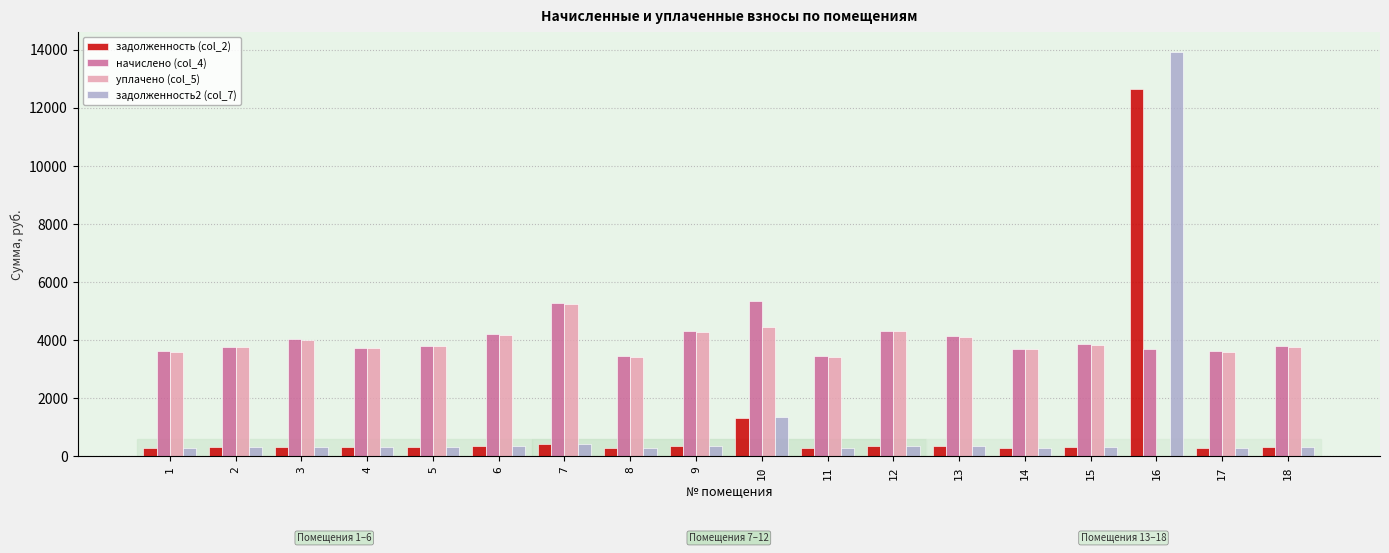

Which series has the widest spread of values?

задолженность2 (col_7)